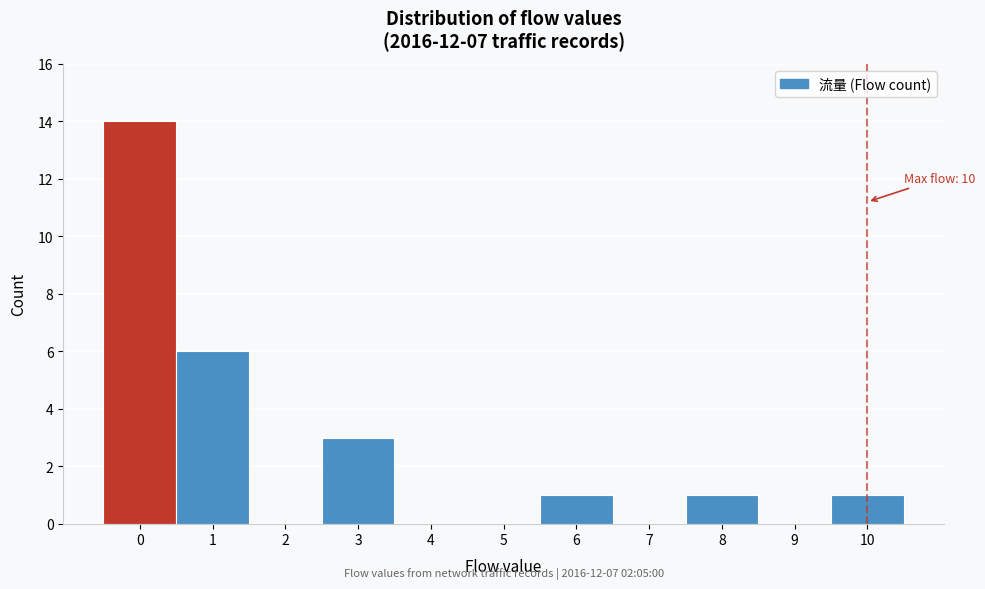

Which range on the x-axis has the tallest bar?

-0.5 to 0.5